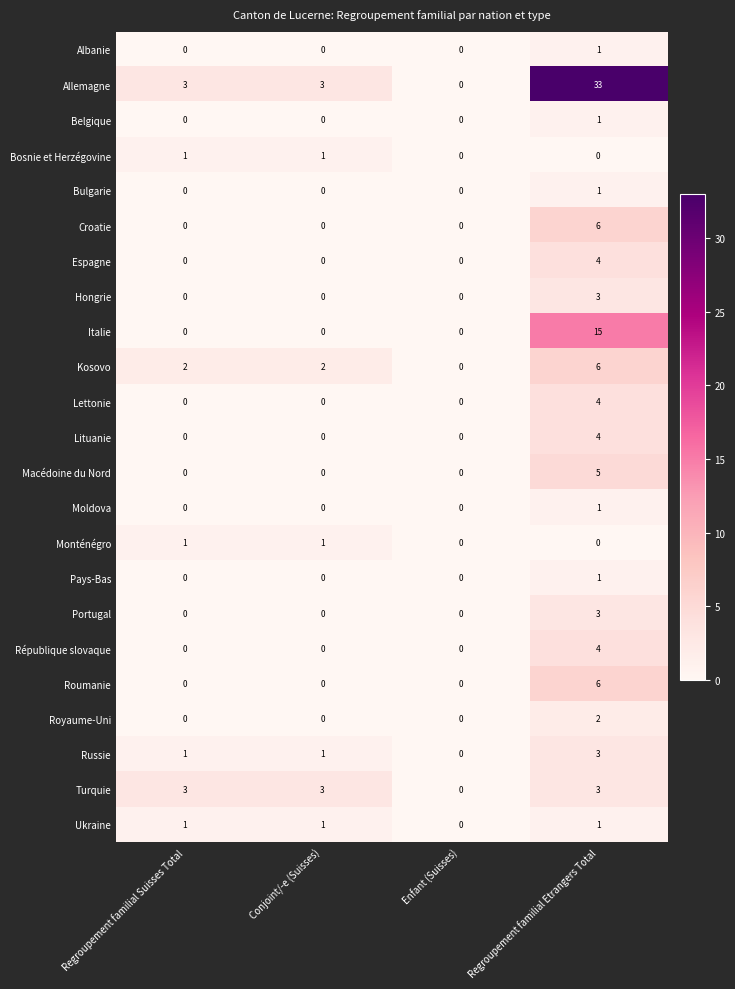

Which category has the lowest value in the Russie series?

Enfant (Suisses)